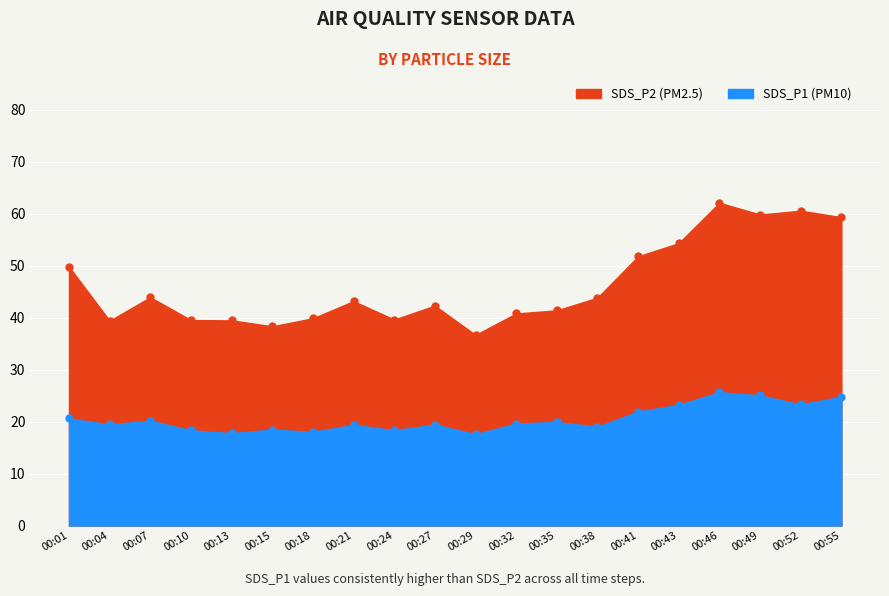

List the series in order of their peak value, lowest first.

SDS_P2, SDS_P1